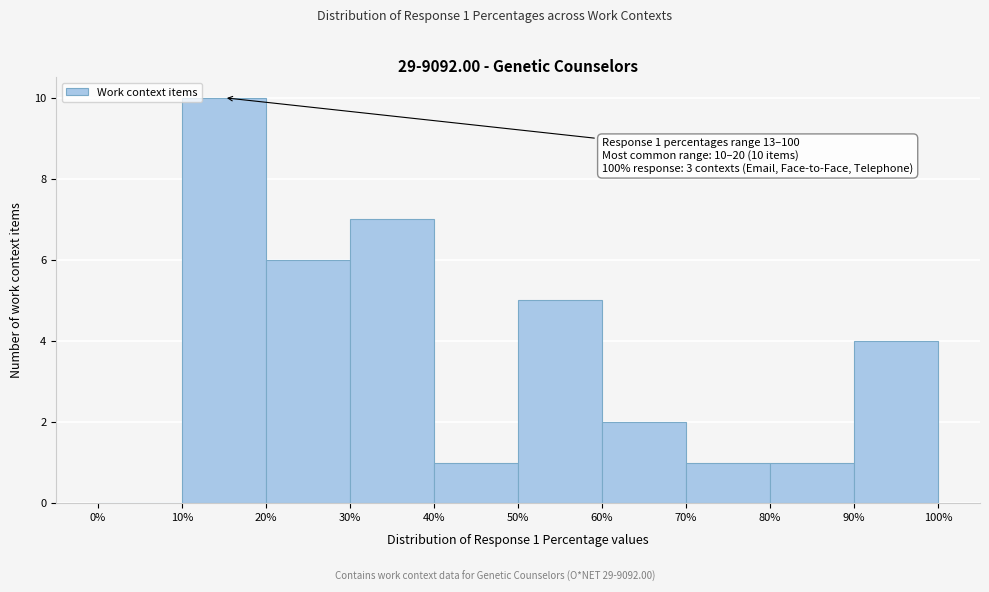

Which range on the x-axis has the tallest bar?

10% to 20%